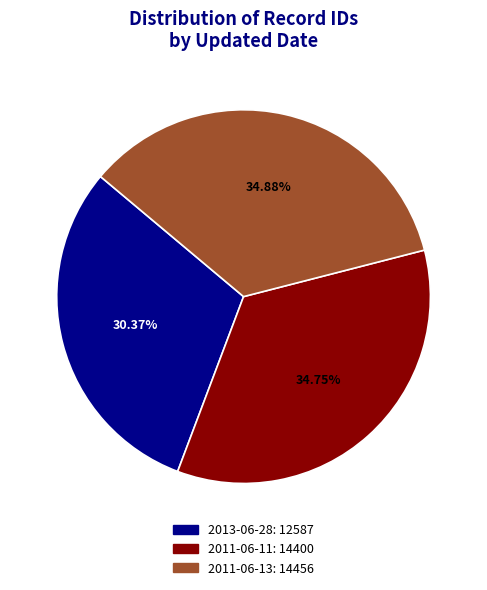

To the nearest percent, what is the combined percentage of 2011-06-11 and 2011-06-13?

70%